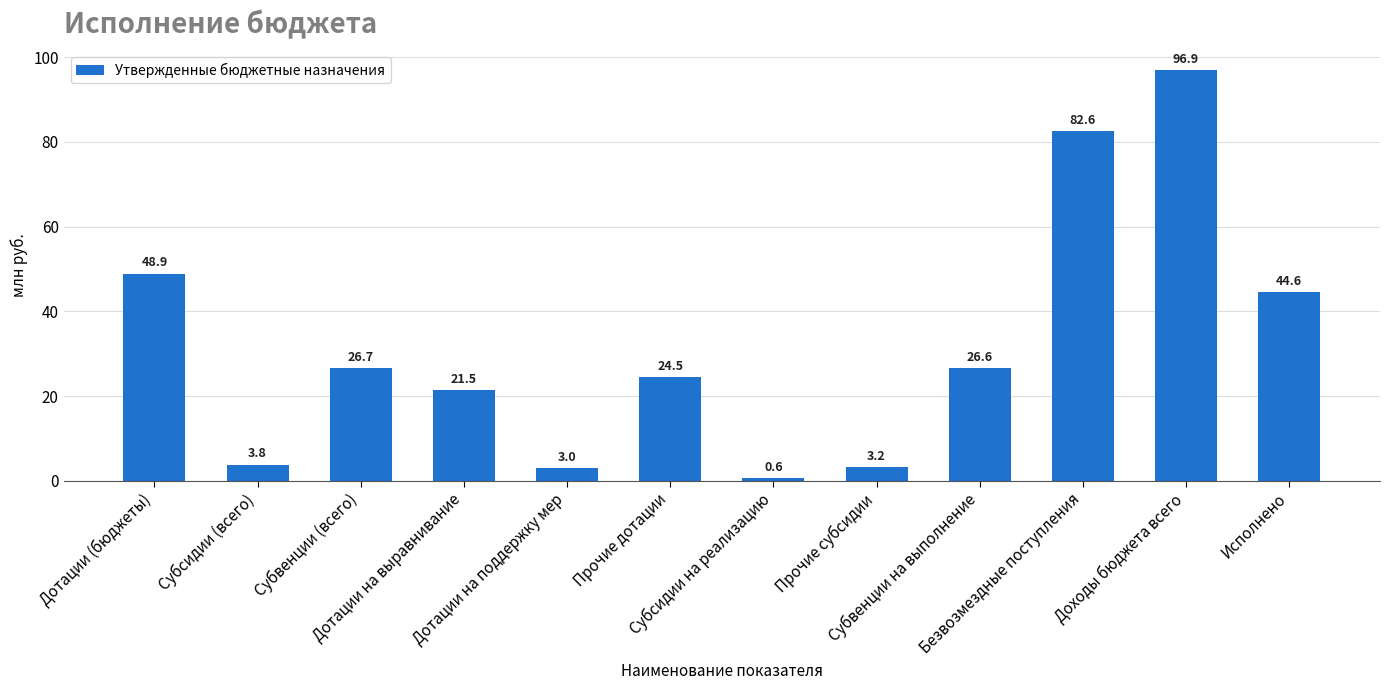

Does the chart contain any negative values?

No